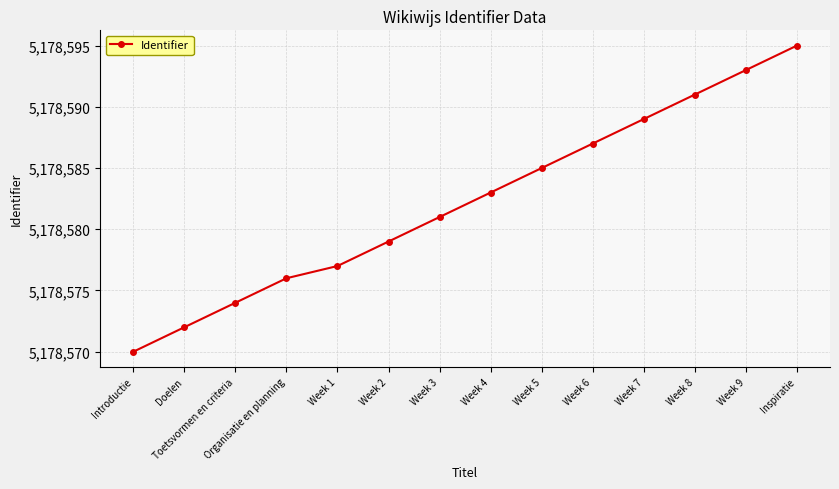

Is it true that the value at Inspiratie is 5178595?

True